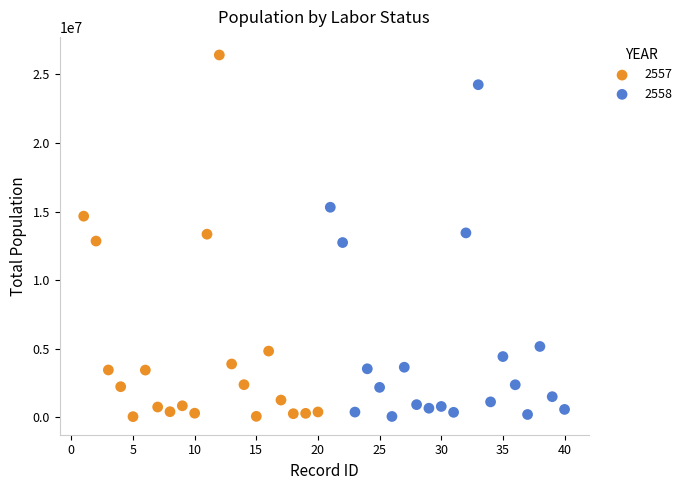

Which series has the largest Y range (max minus min)?

2557